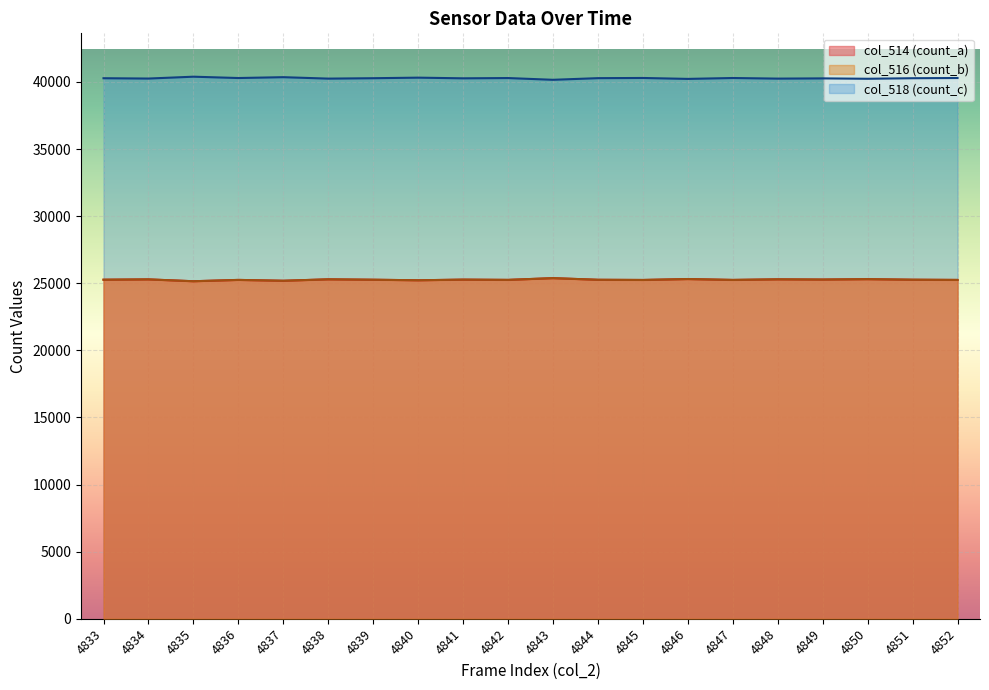

Which series has the widest spread of values?

col_514 (count_a)